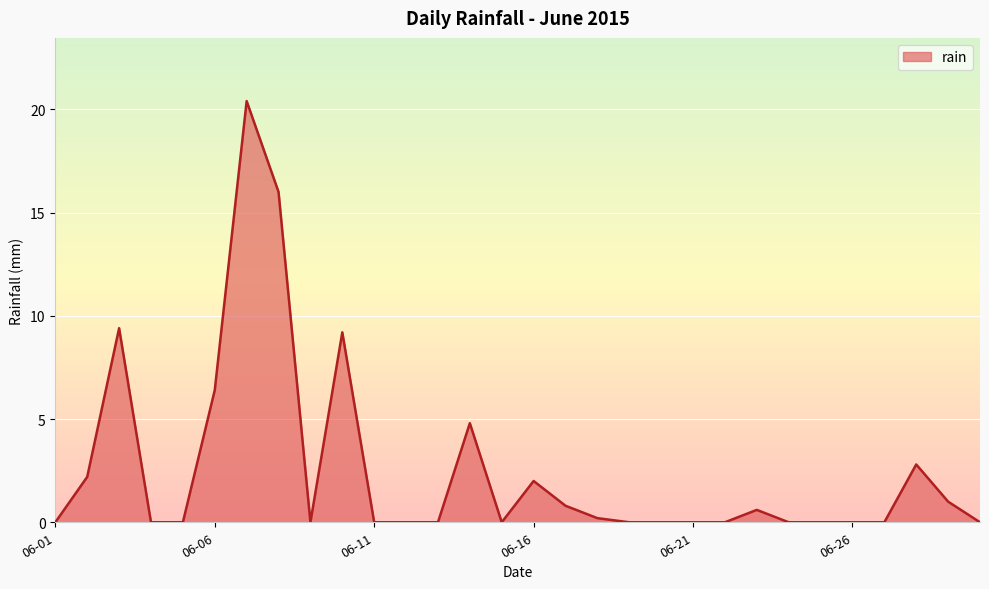

What is the sum of all values?

75.8